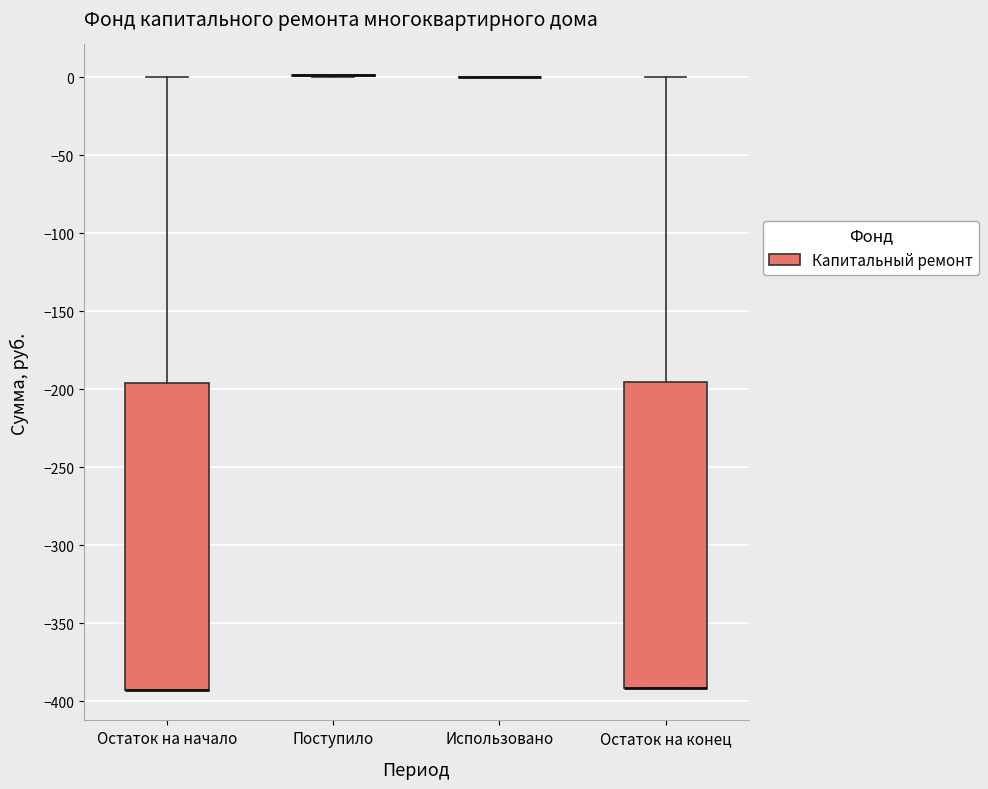

Reading left to right, read every box against the y-axis: the position of its median line, the range the box covers, and the ends of its whiskers. The values are not printed on the chart, so give them approximately, as read against the axis.

Остаток на начало: median -390 (drawn on the box's lower edge), box -390 to -195, whiskers -390 to 0
Поступило: box collapsed to a line at 0, whiskers 0 to 0
Использовано: box collapsed to a line at 0, whiskers 0 to 0
Остаток на конец: median -390 (drawn on the box's lower edge), box -390 to -195, whiskers -390 to 0